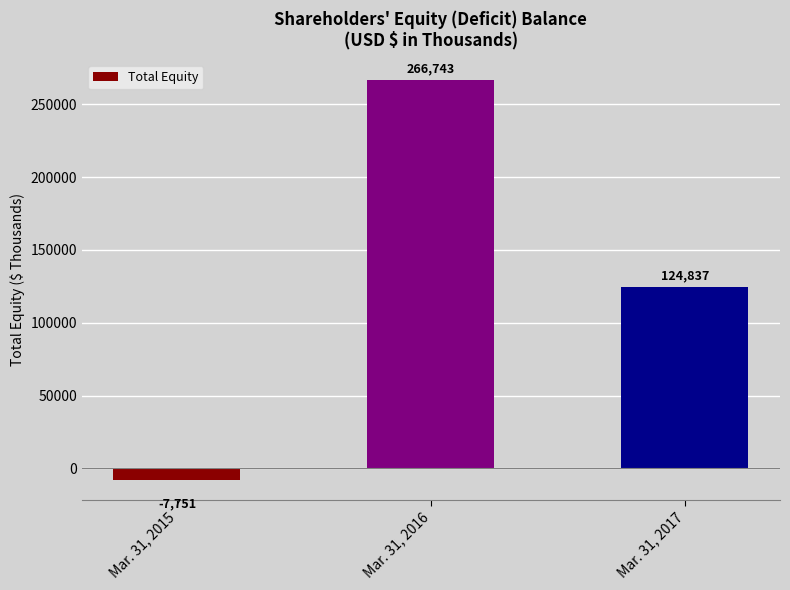

What is the change in value from Mar. 31, 2015 to Mar. 31, 2016?

+274494